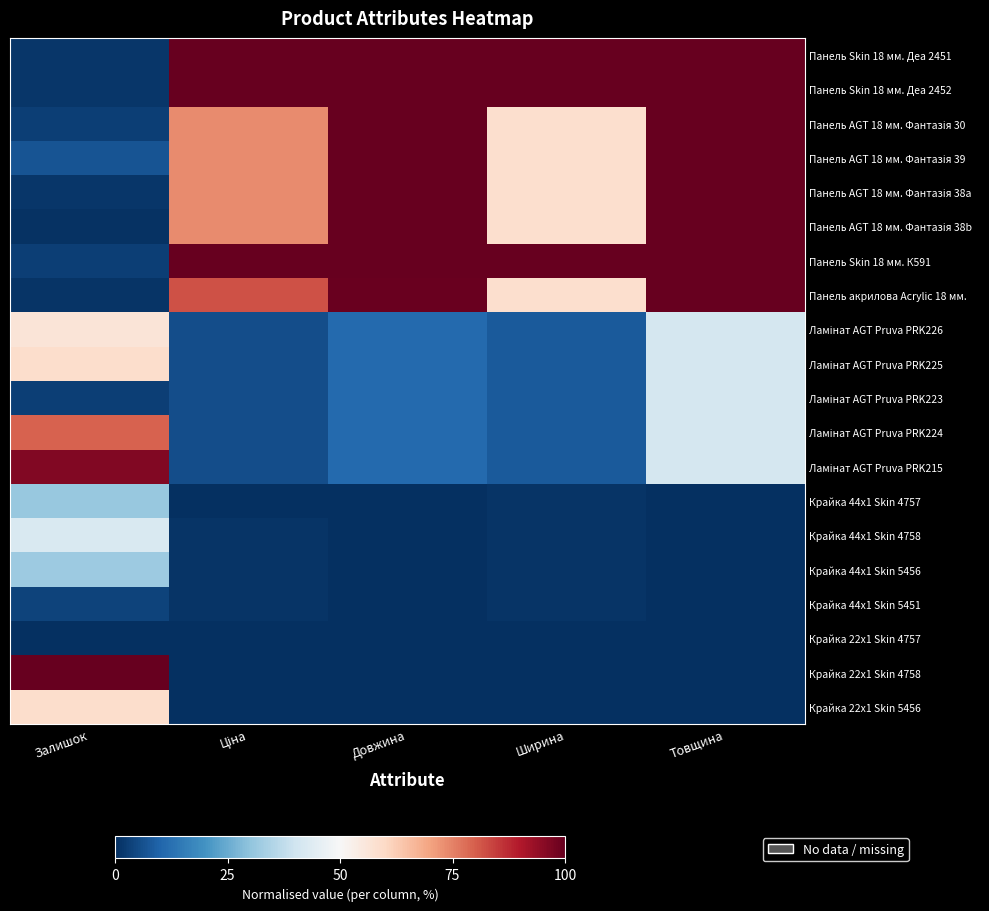

Which label corresponds to the largest value in the chart?

Ціна